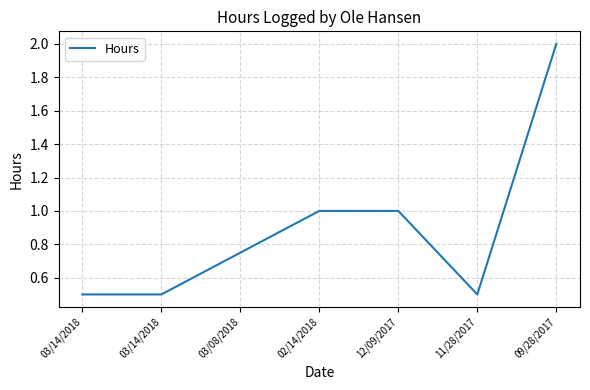

Is it true that the value at 03/08/2018 is 1.2?

False